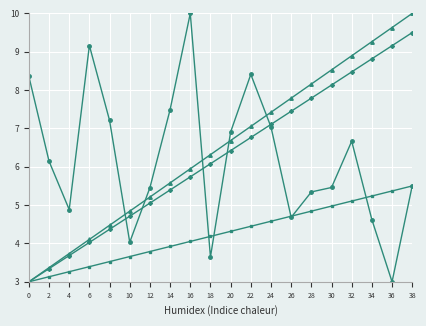

At which category is the sum across all series the highest?

38